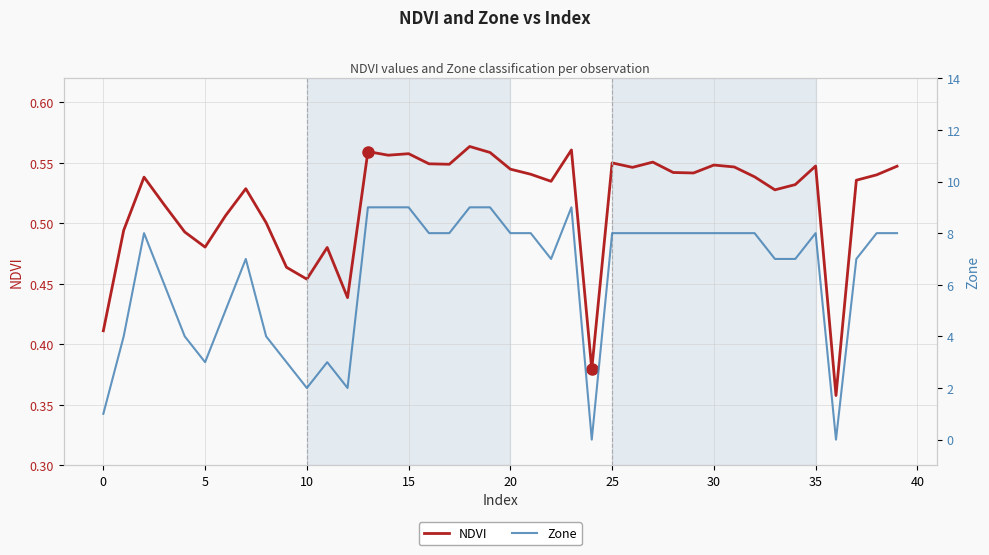

At 25, list the series in order from smallest to largest.

NDVI, Zone